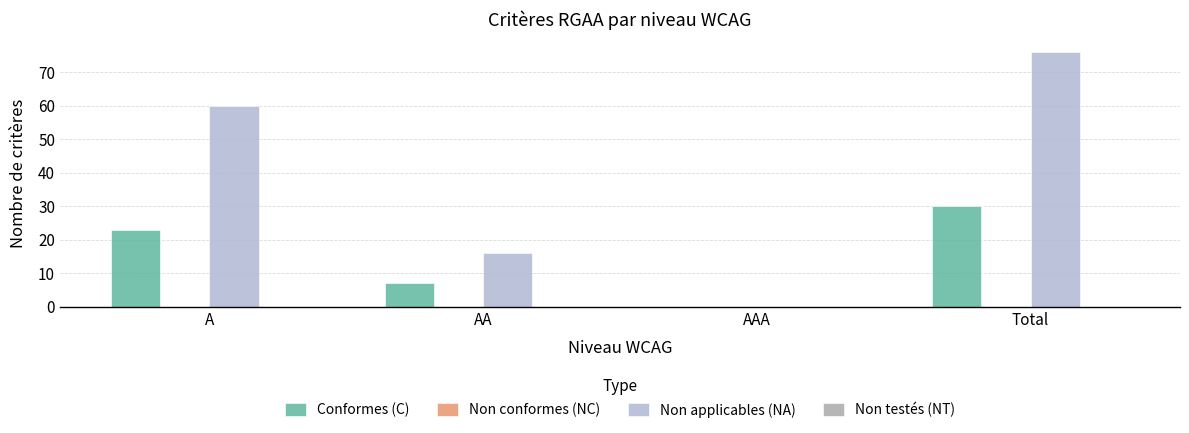

The value of Conformes (C) at AAA is 0. True or false?

True